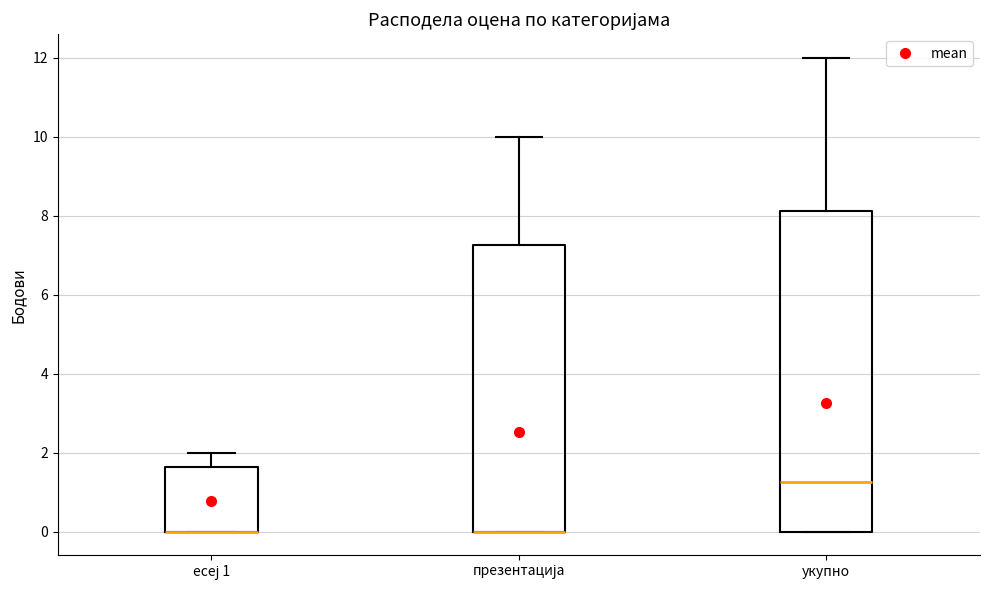

Which box is the tallest, from its lower edge to its upper edge?

укупно